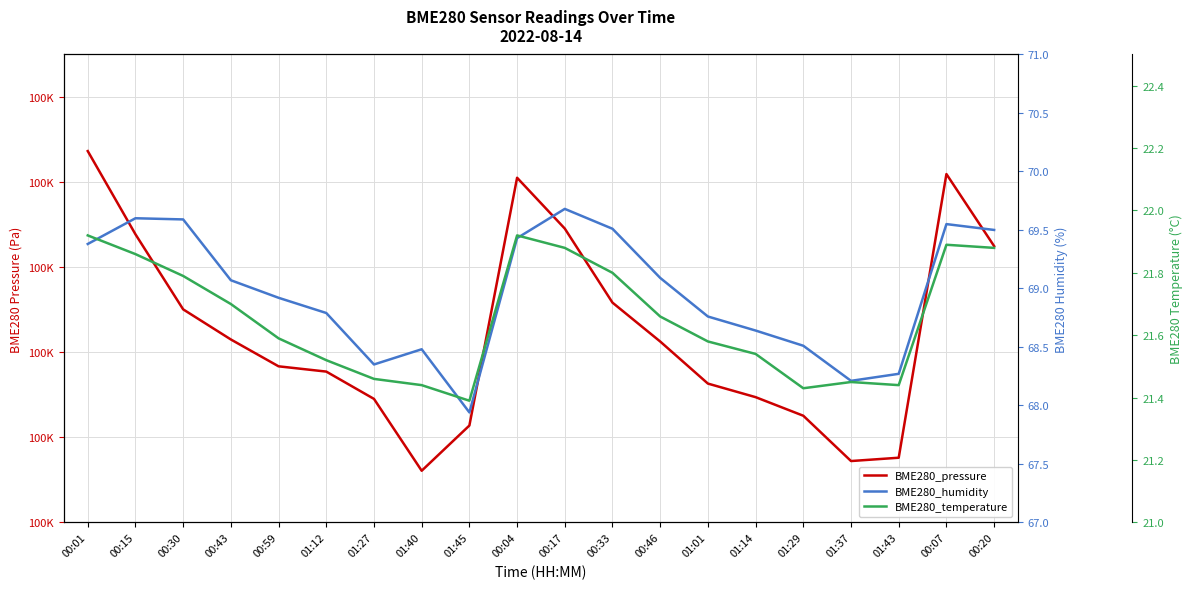

What is the total value across all series at 01:40?

100222.1